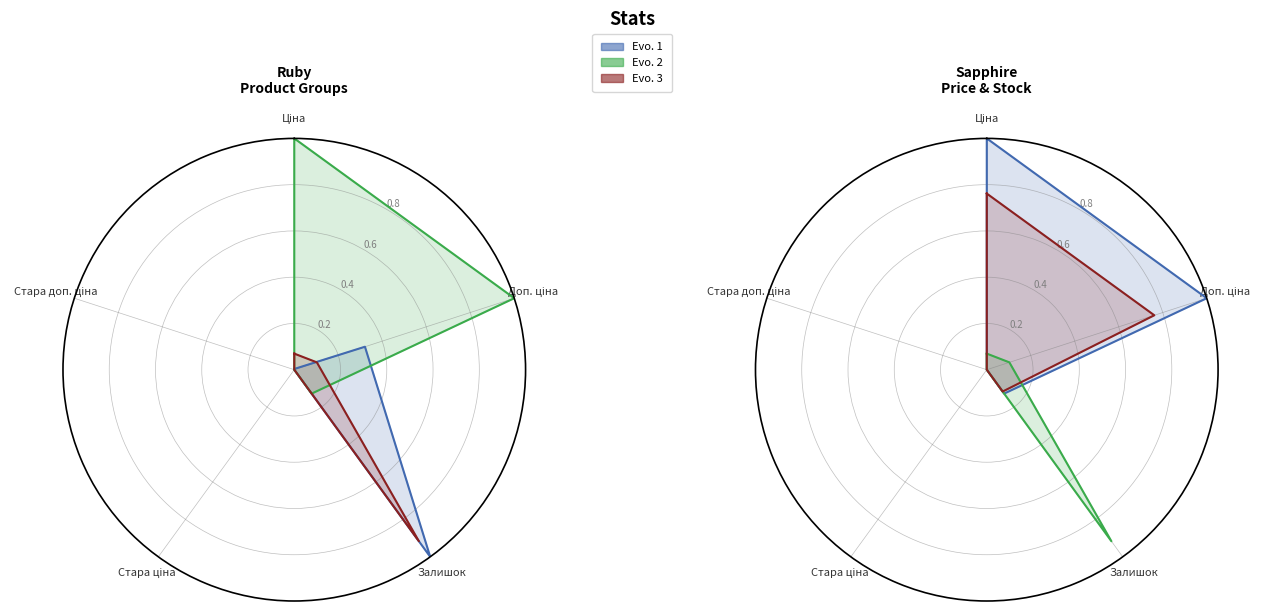

True or false: Skin panel and Панель акрилова cross at least once.

False